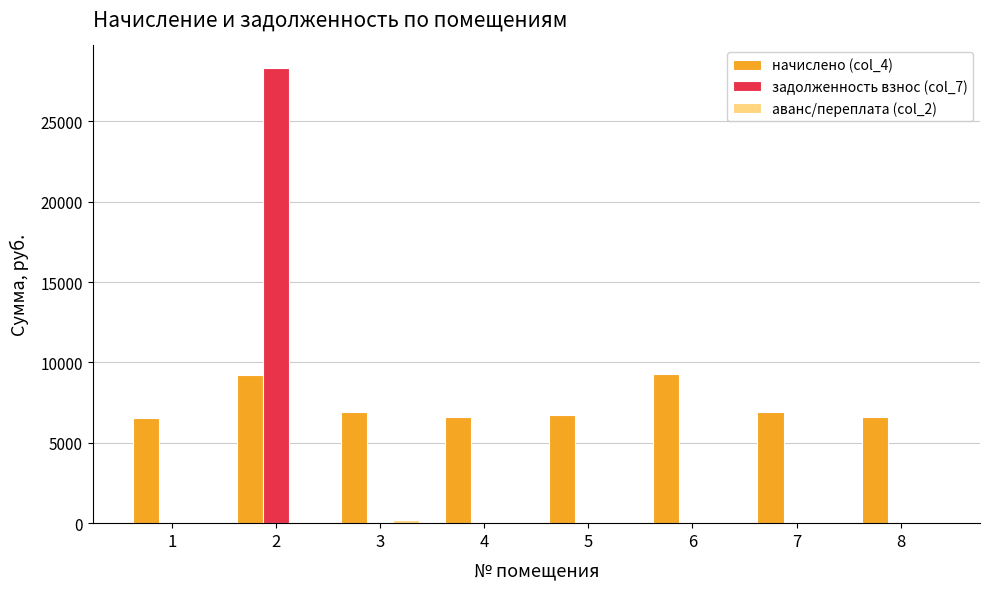

At which label does задолженность взнос (col_7) reach its peak?

2